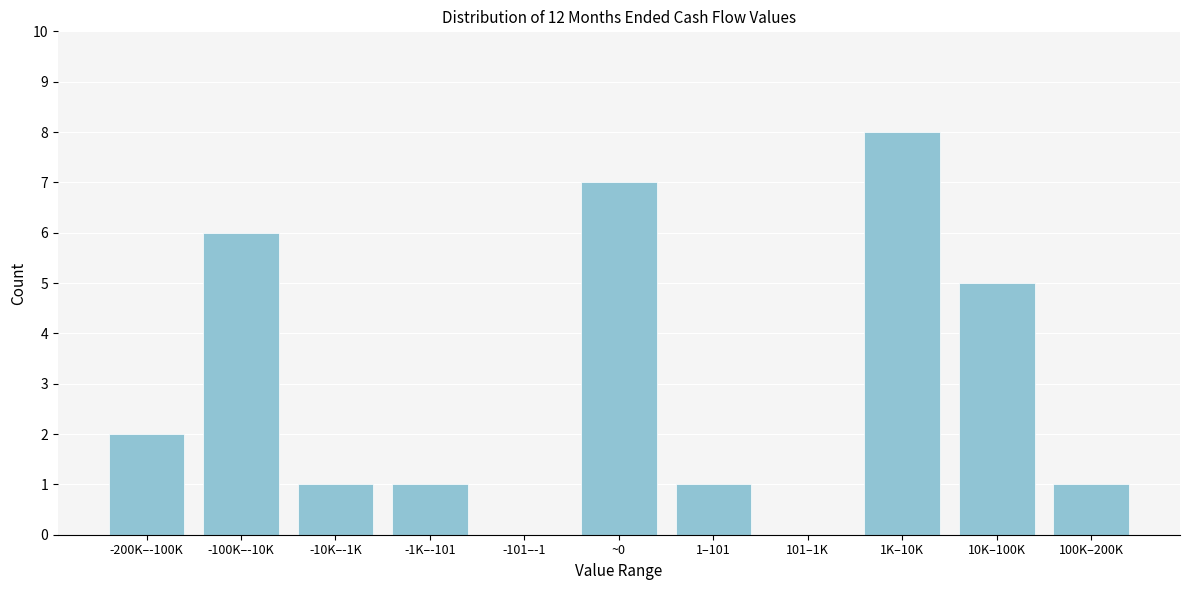

Reading left to right, transcribe all the data shown in this chart.

-200K–-100K=2	-100K–-10K=6	-10K–-1K=1	-1K–-101=1	-101–-1=0	~0=7	1–101=1	101–1K=0	1K–10K=8	10K–100K=5	100K–200K=1